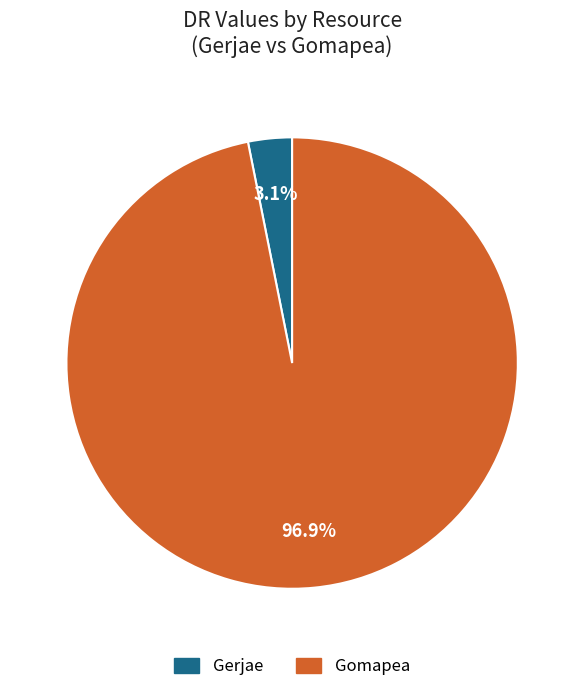

The Gomapea slice represents 97% of the pie. True or false?

True